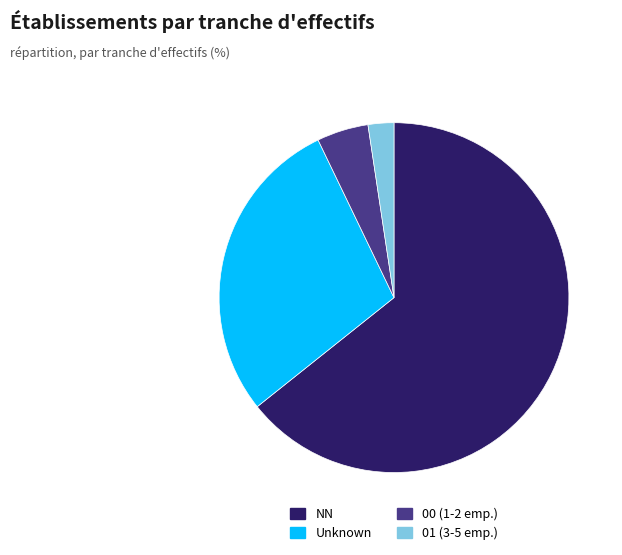

Count the number of slices in the pie.

4